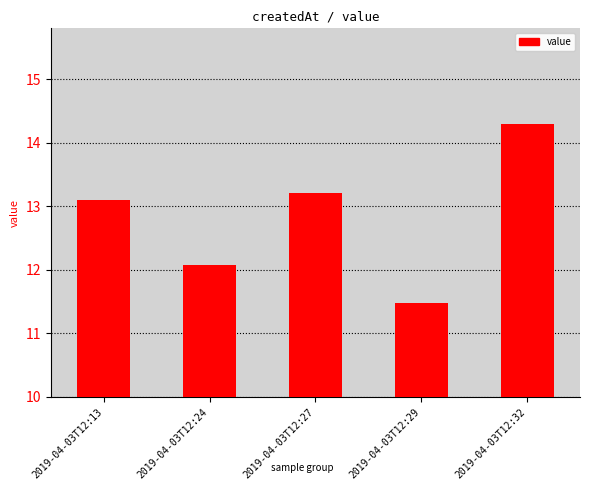

Where does the data first go above 3?

2019-04-03T12:13